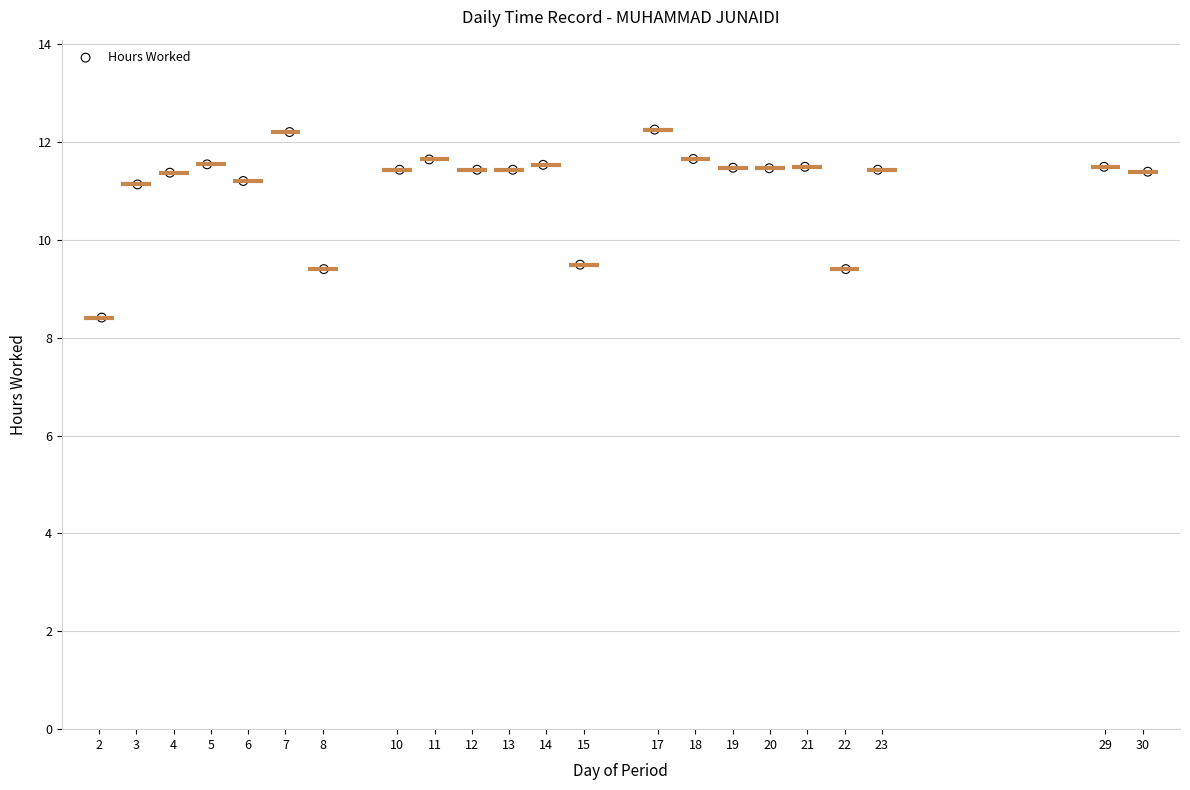

What is the range of X values (max minus min)?

28.1